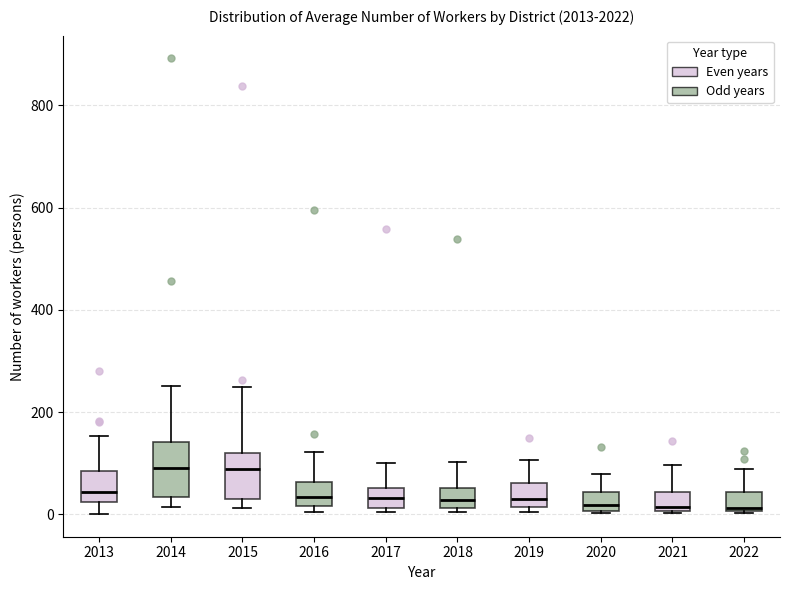

Where is the upper edge of the box at x = 2021 on the y-axis? The values are not printed on the chart, so give them approximately, as read against the axis.

40